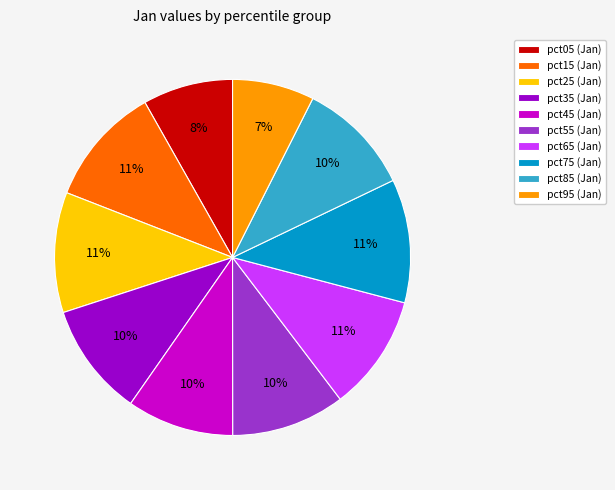

True or false: pct75 accounts for 11% of the total.

True